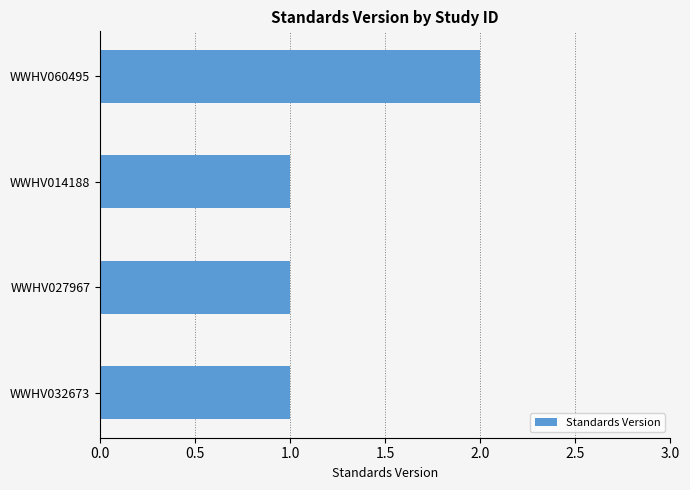

What is the ratio of the value at WWHV027967 to the value at WWHV014188?

1.0